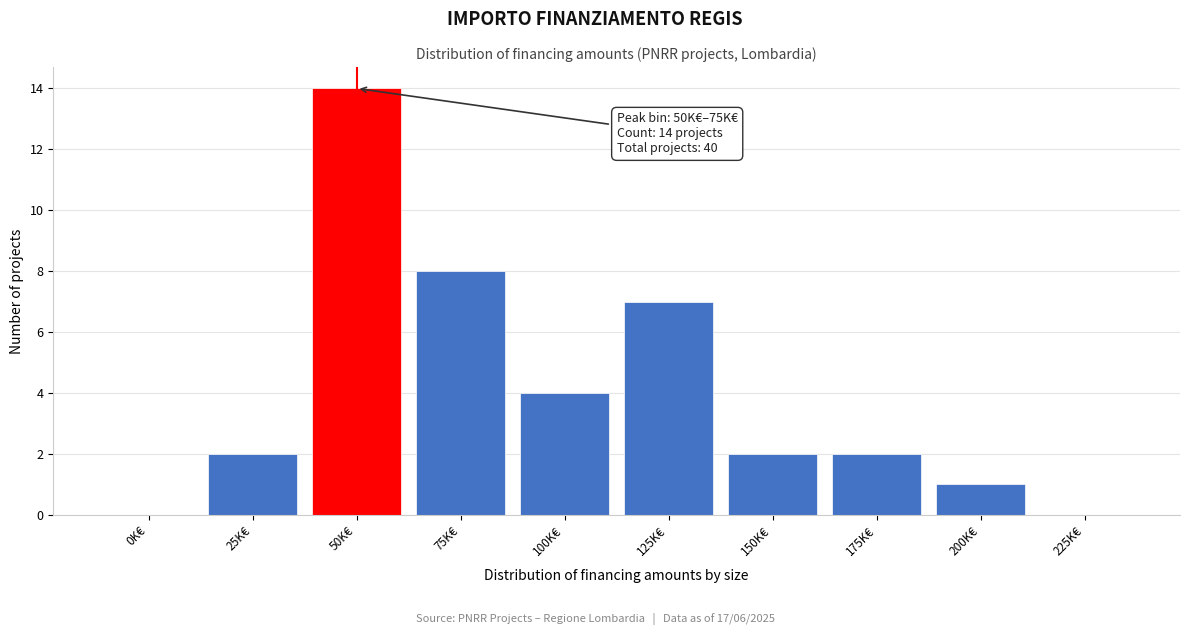

Reading left to right, transcribe all the data shown in this chart.

0K€=0	25K€=2	50K€=14	75K€=8	100K€=4	125K€=7	150K€=2	175K€=2	200K€=1	225K€=0